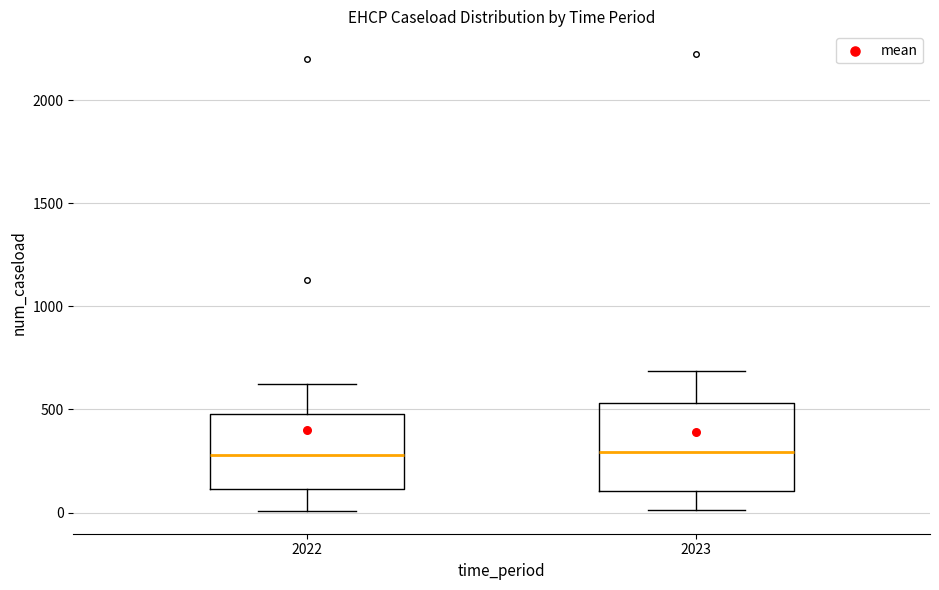

Which box is the tallest, from its lower edge to its upper edge?

2023